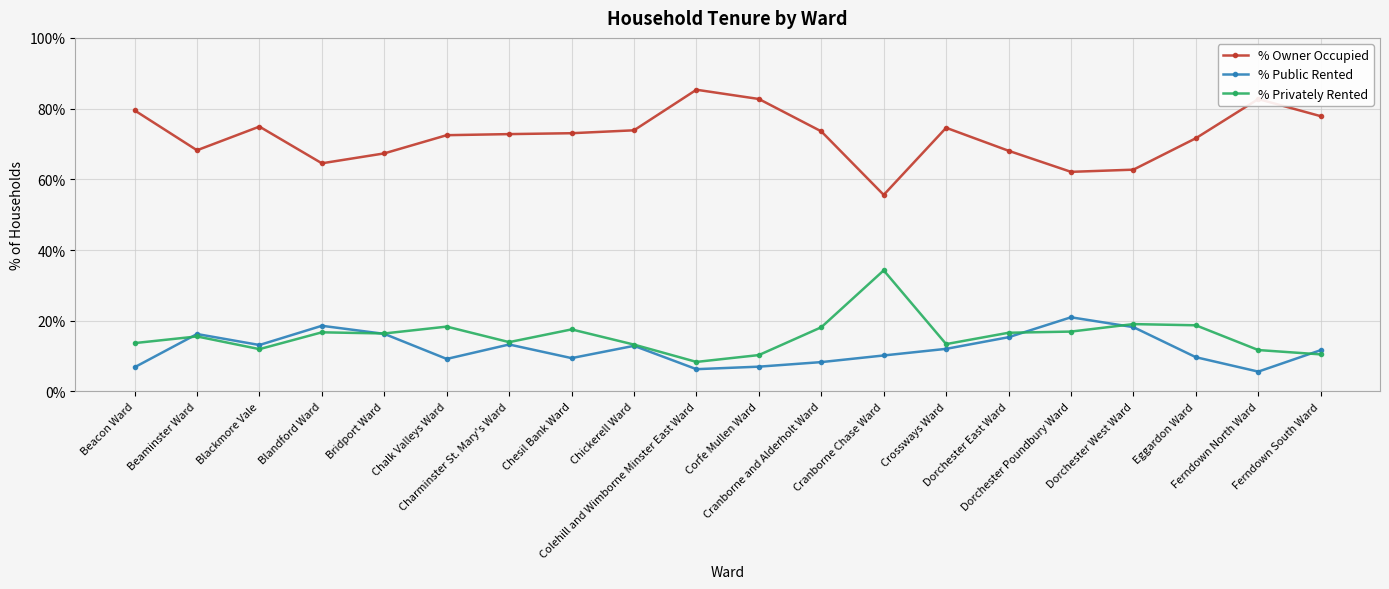

What is the value of the % Public Rented point at the 13th from the left?

10.2